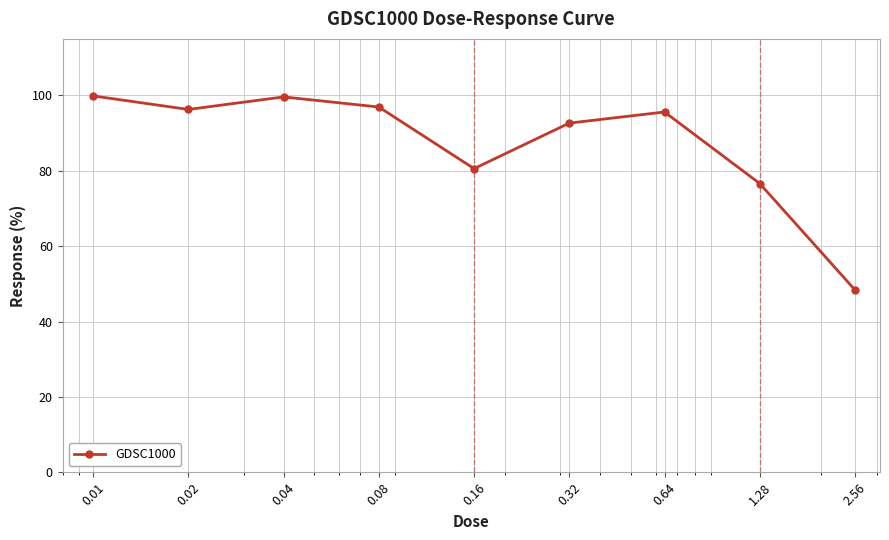

How many data points are less than 95?

4